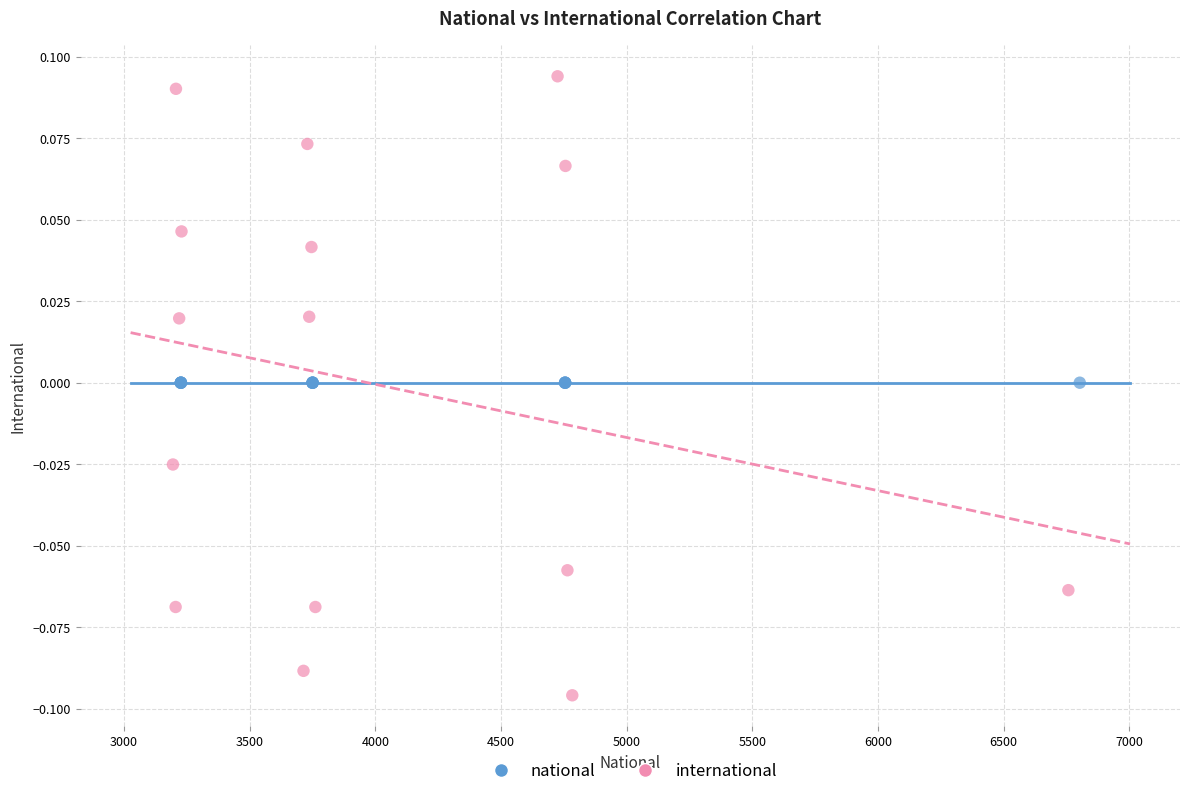

Which series reaches the minimum Y coordinate?

international